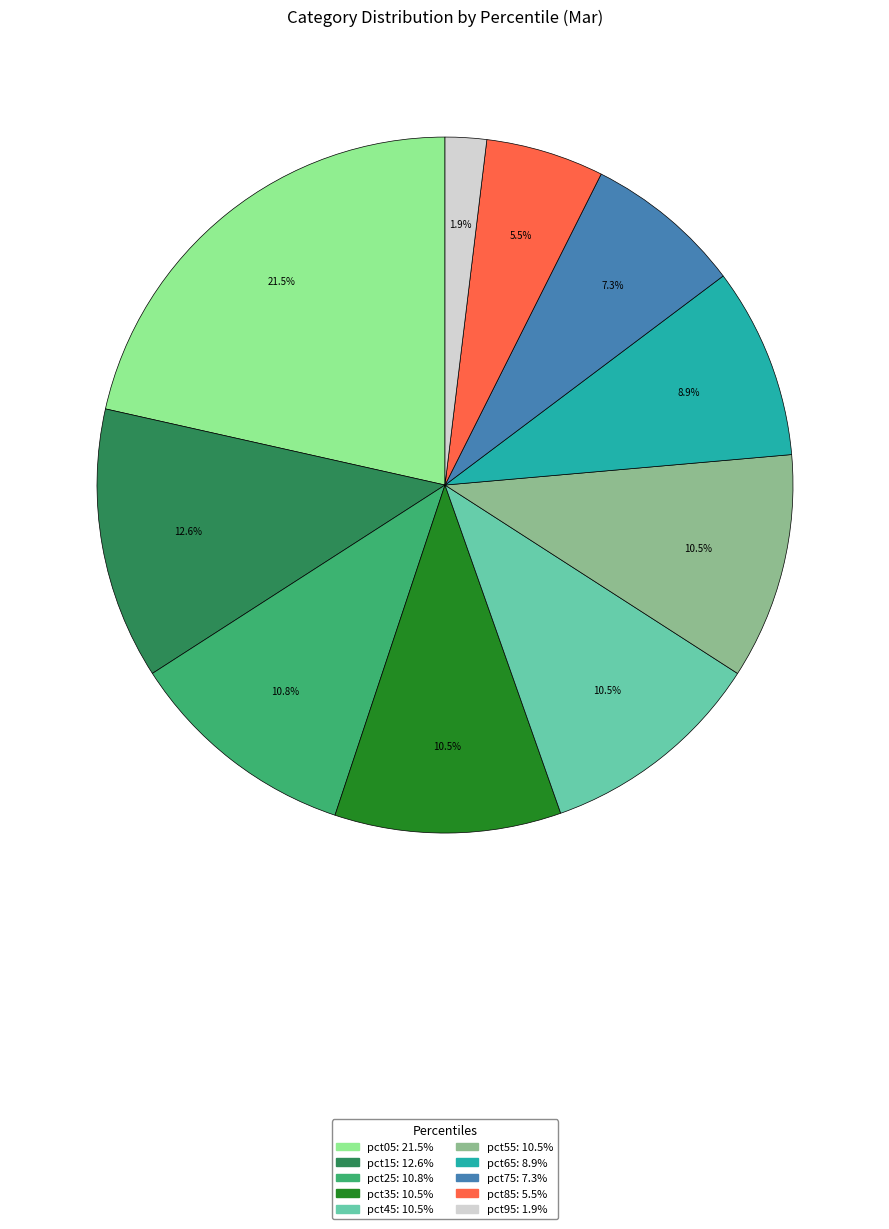

Is there a majority slice in this chart?

No